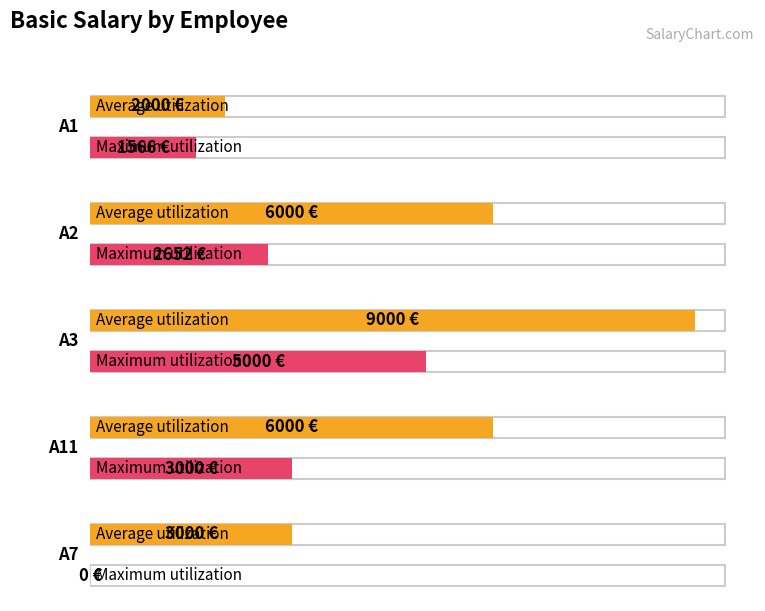

True or false: Maximum utilization has a value of 4347.2 at A2.

False